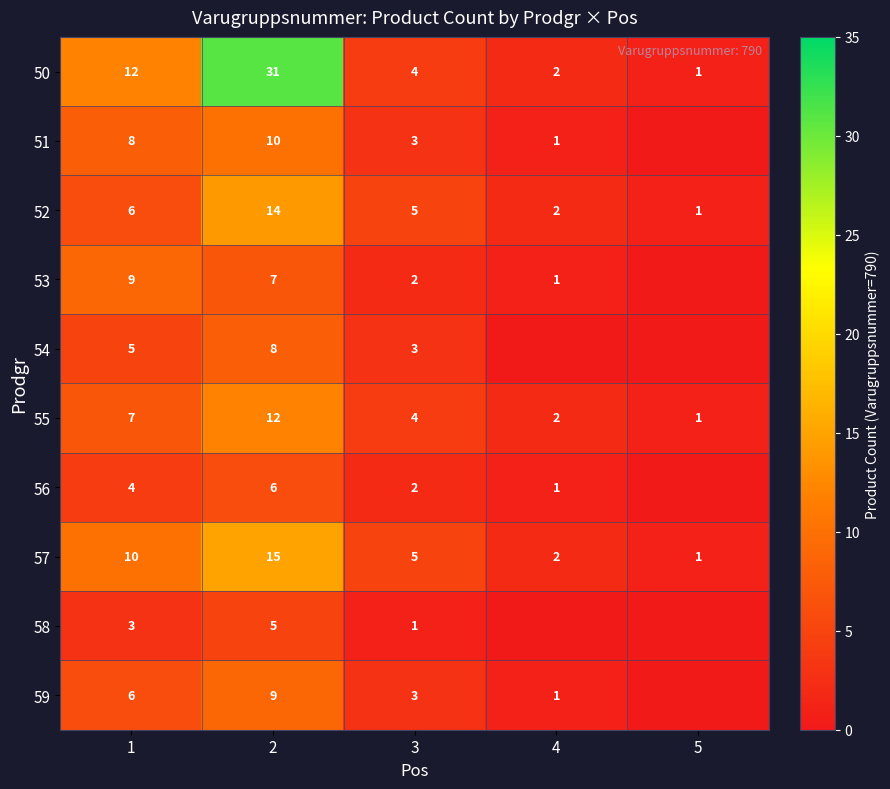

Is the value of 53 at 1 greater than the value of 51 at 4?

Yes